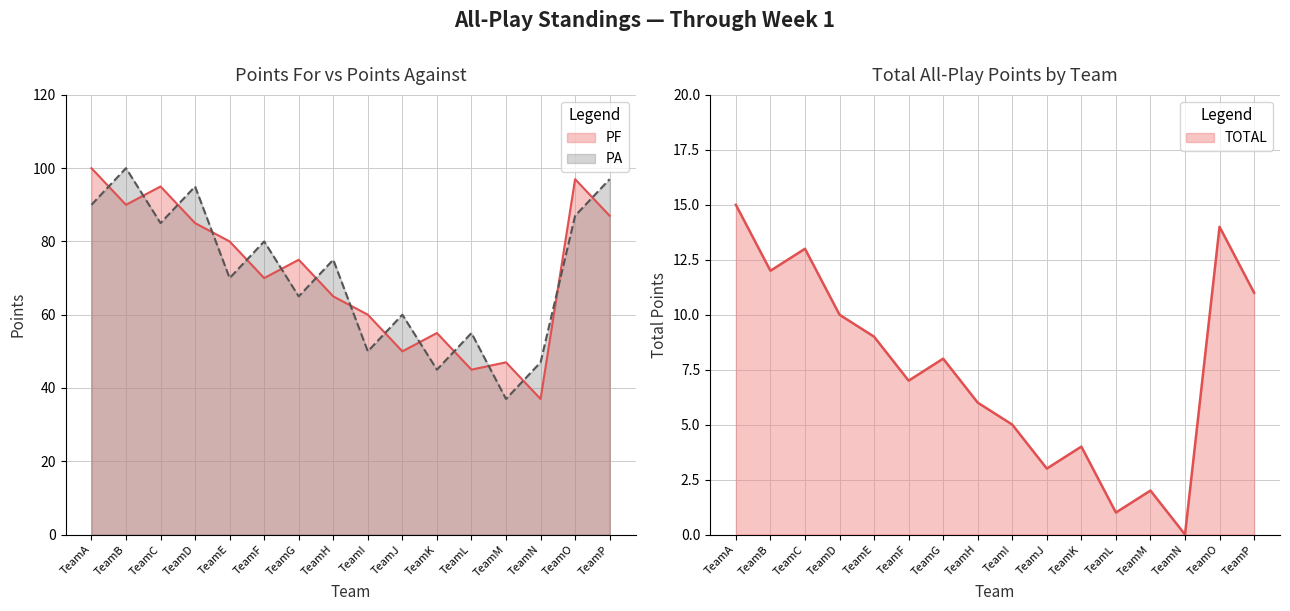

What is the difference between the TOTAL values at TeamG and TeamJ?

5